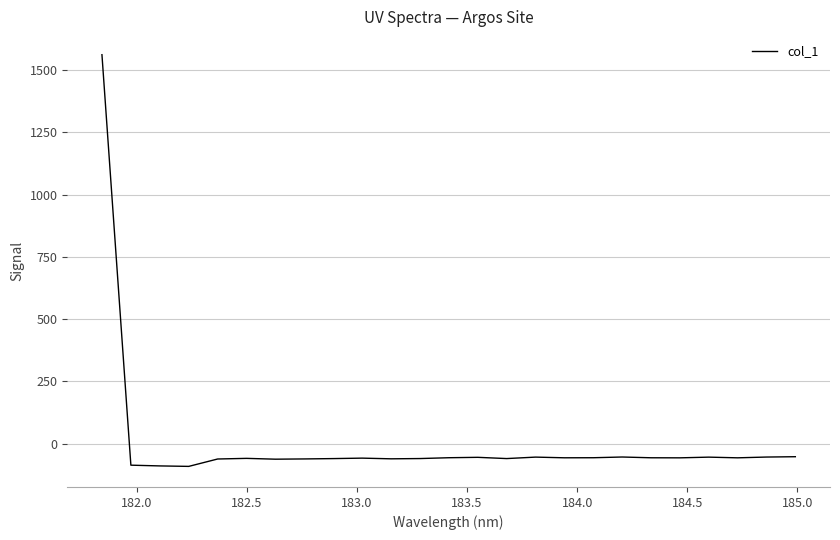

How many values are below -56?

18